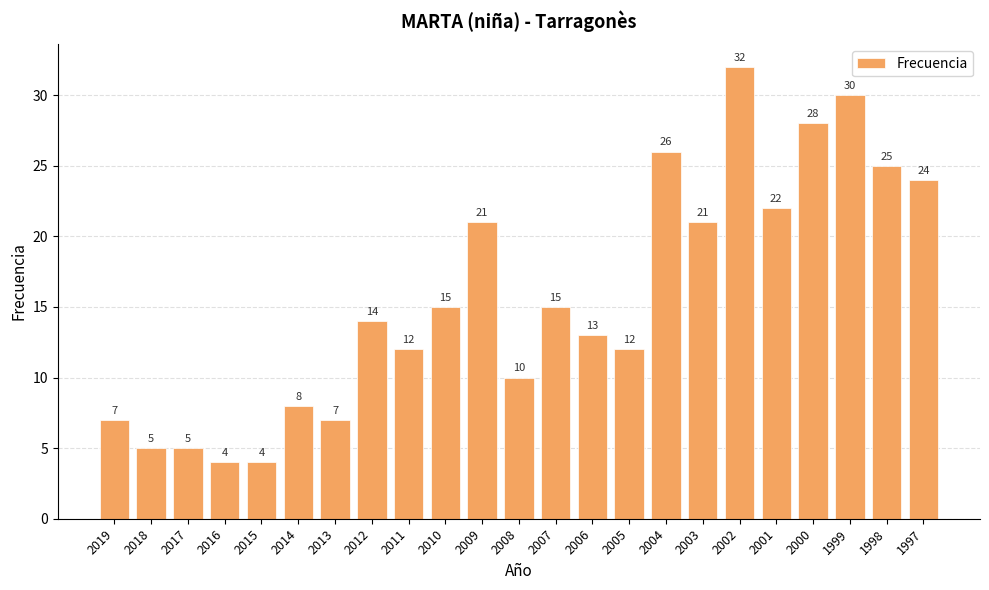

Is it true that the value at 2000 is 28?

True